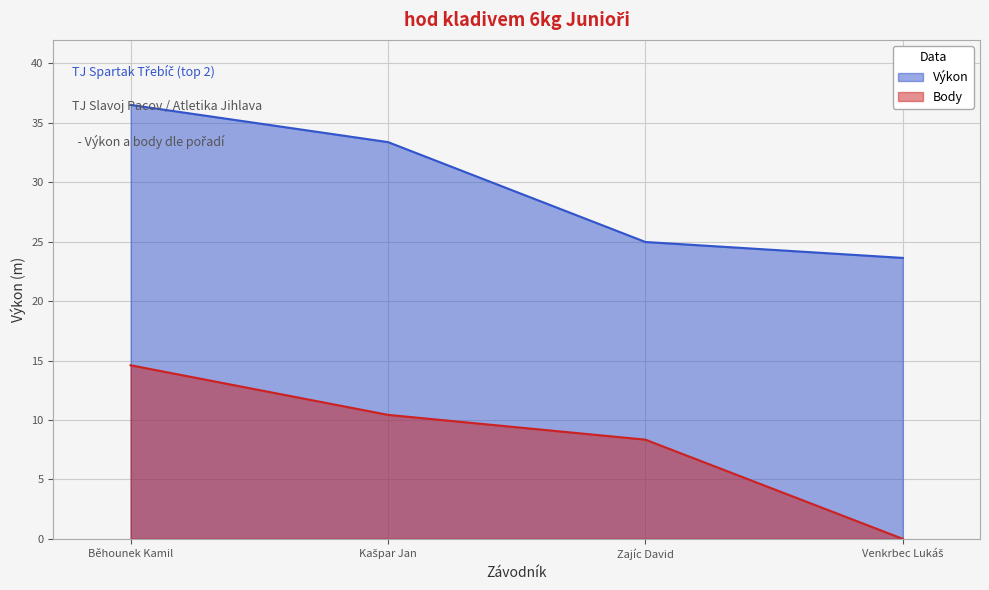

Is it true that Výkon equals 14.7 at Kašpar Jan?

False